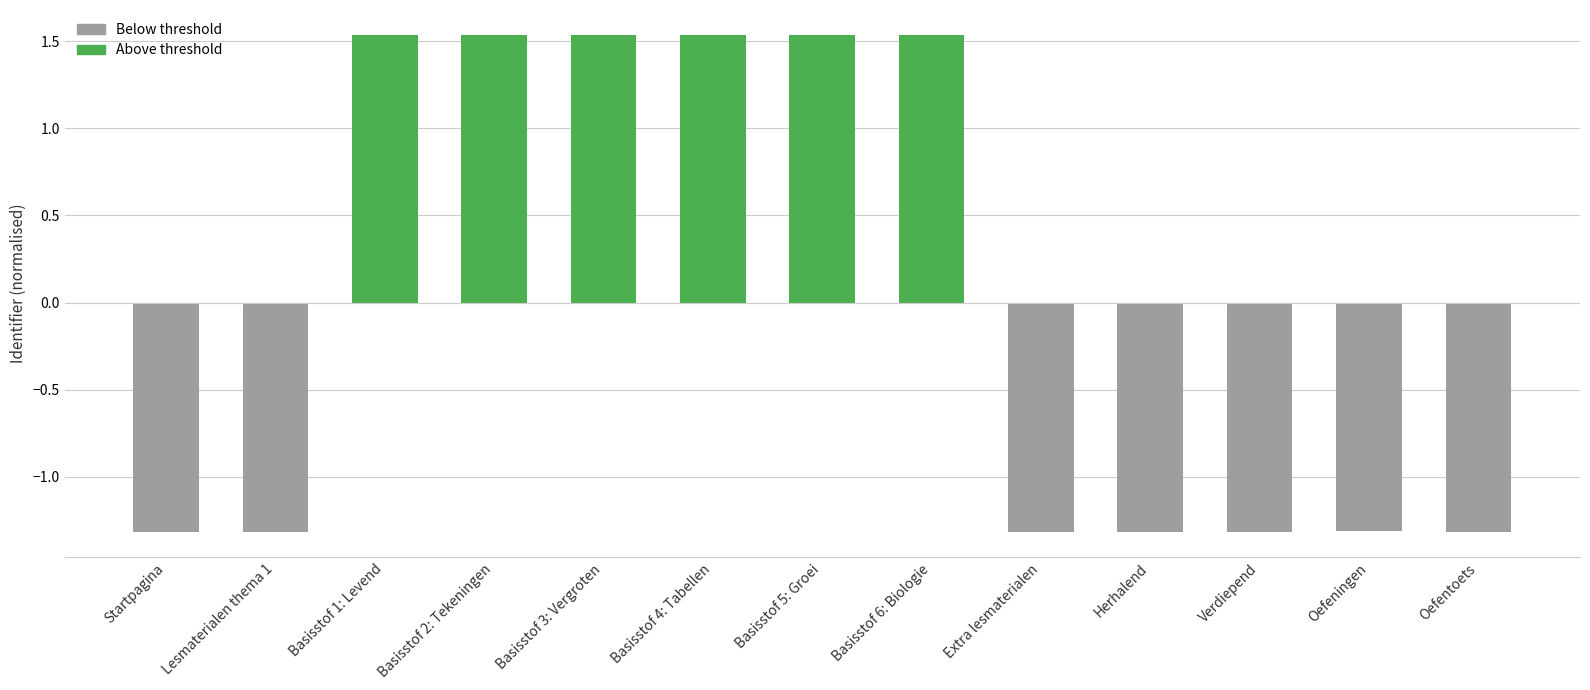

Between Basisstof 2: Tekeningen and Basisstof 3: Vergroten, which is larger?

Basisstof 3: Vergroten